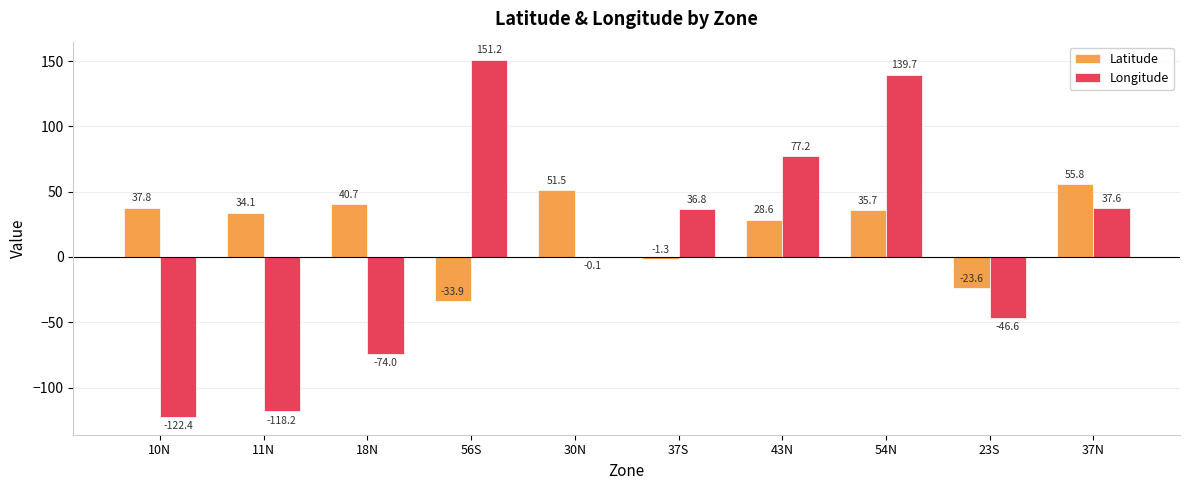

How many distinct data groups are displayed?

2